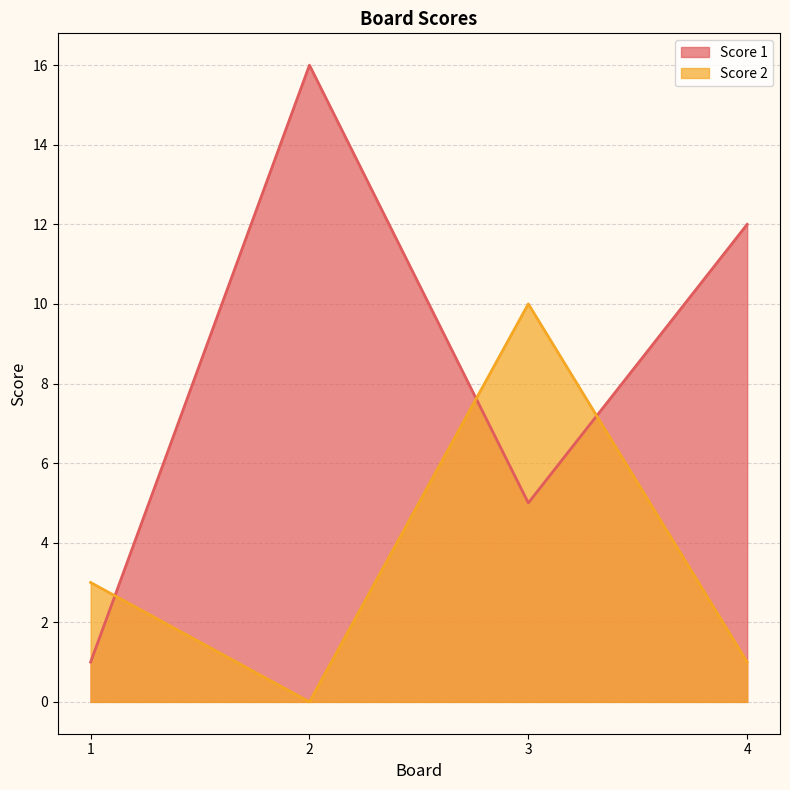

After their last crossing, which series has the higher values: Score 2 or Score 1?

Score 1